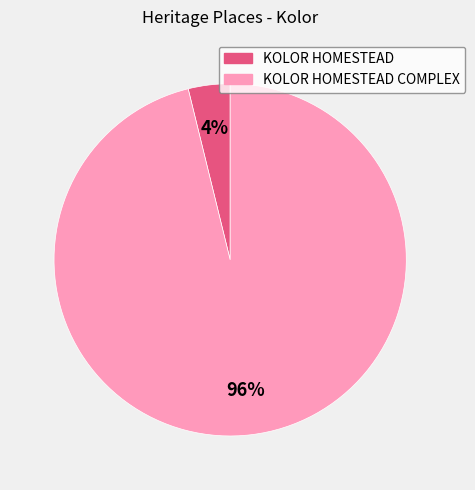

Does any single category account for the majority?

Yes